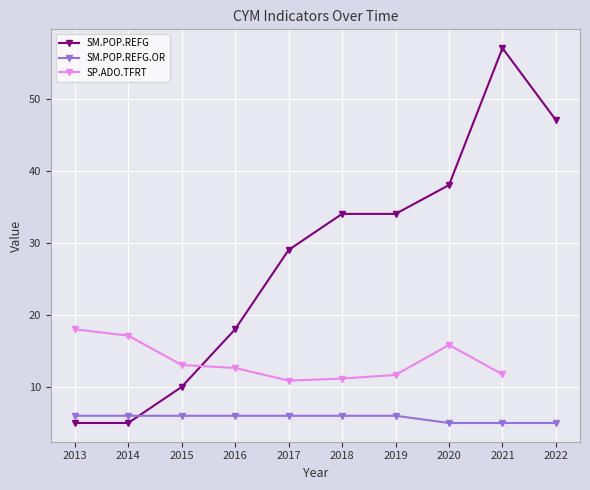

At which label is SM.POP.REFG.OR closest to 5?

2020